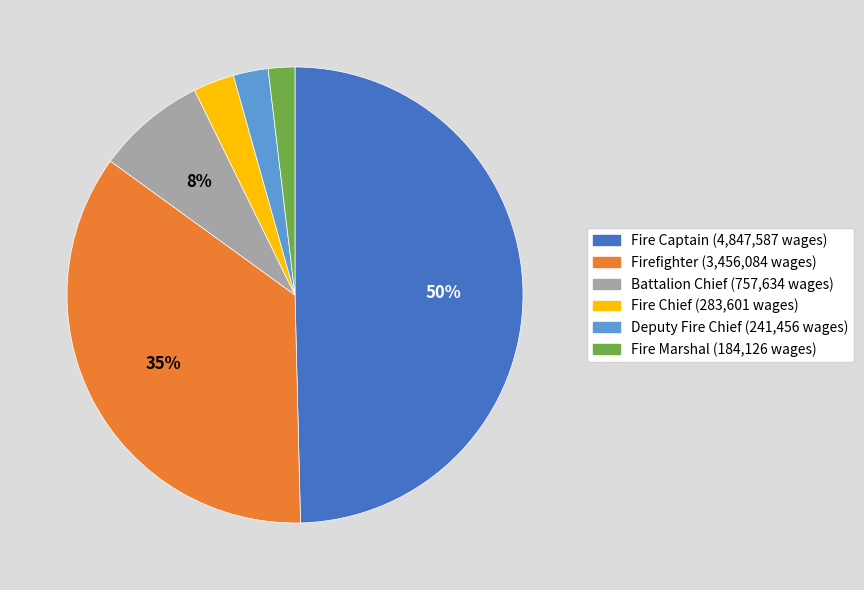

Does Deputy Fire Chief represent more than half of the total?

No